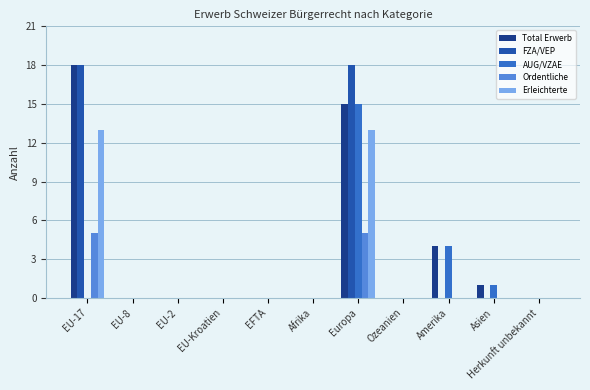

True or false: Total Erwerb has a value of -6 at Afrika.

False